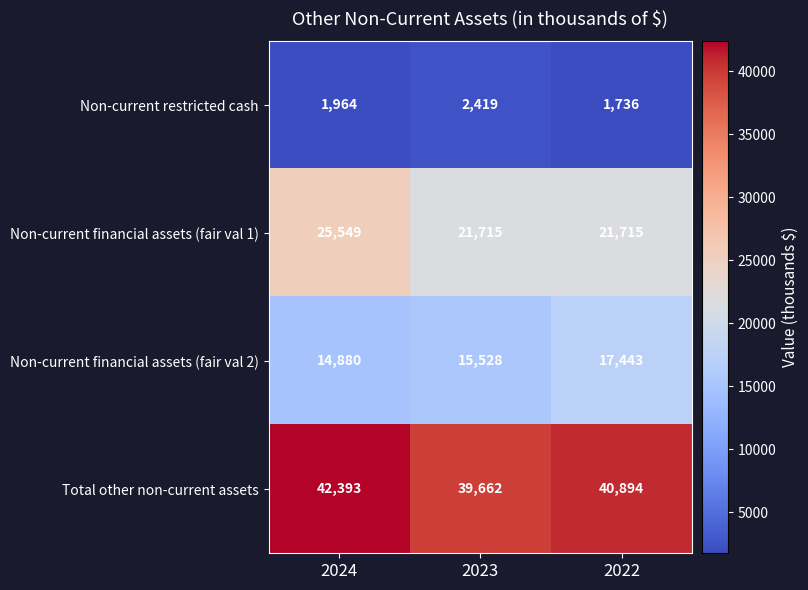

What is the spread (max minus min) of values at 2023?

37243